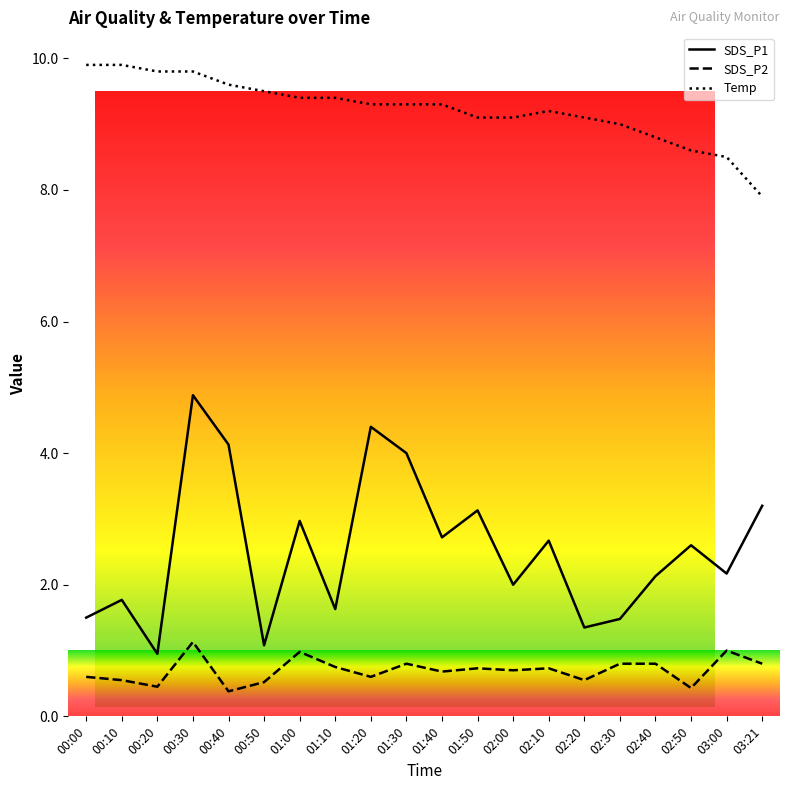

List the series in order of their peak value, highest first.

Temp, SDS_P1, SDS_P2